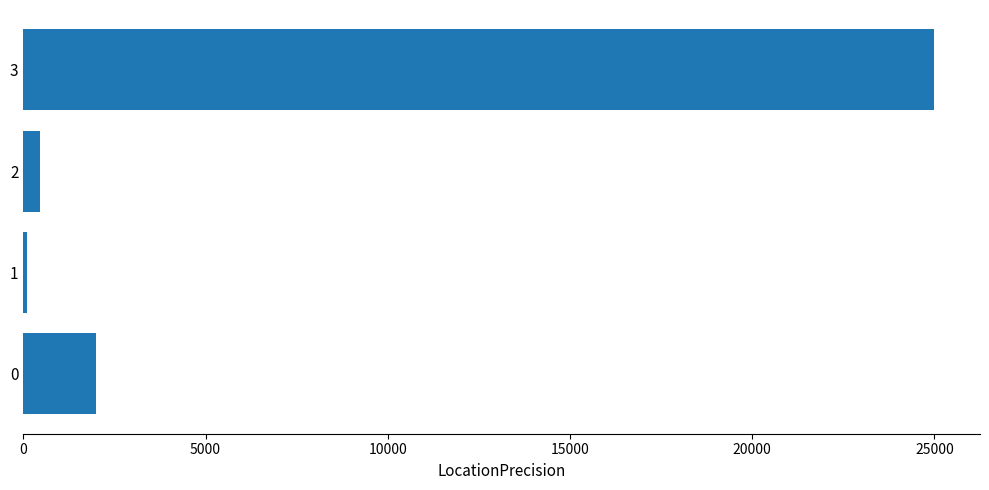

Reading bottom to top, what are all the values shown in this chart?

0=2000	1=100	2=450	3=25000